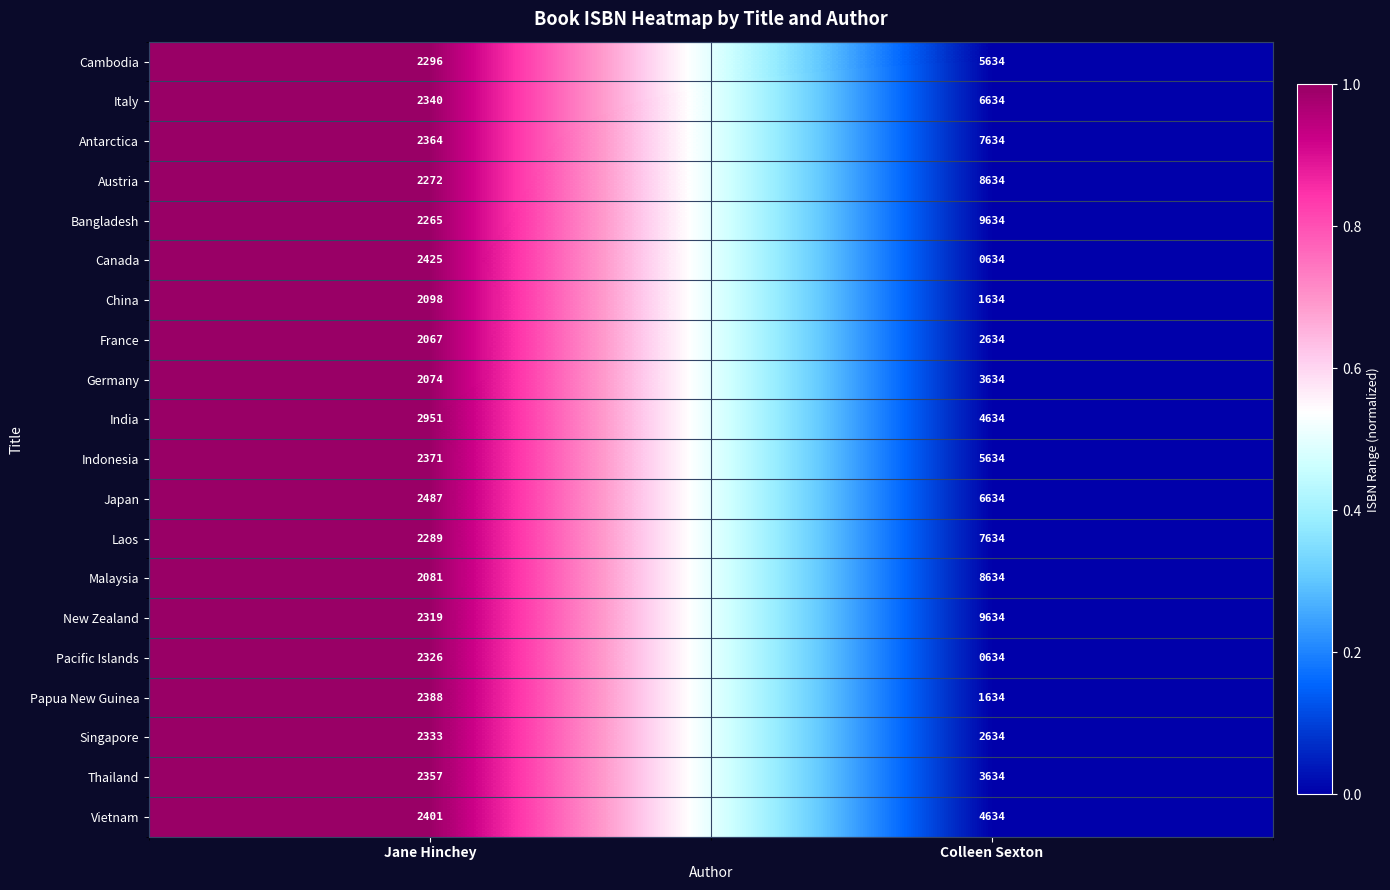

Which series has the widest spread of values?

Bangladesh